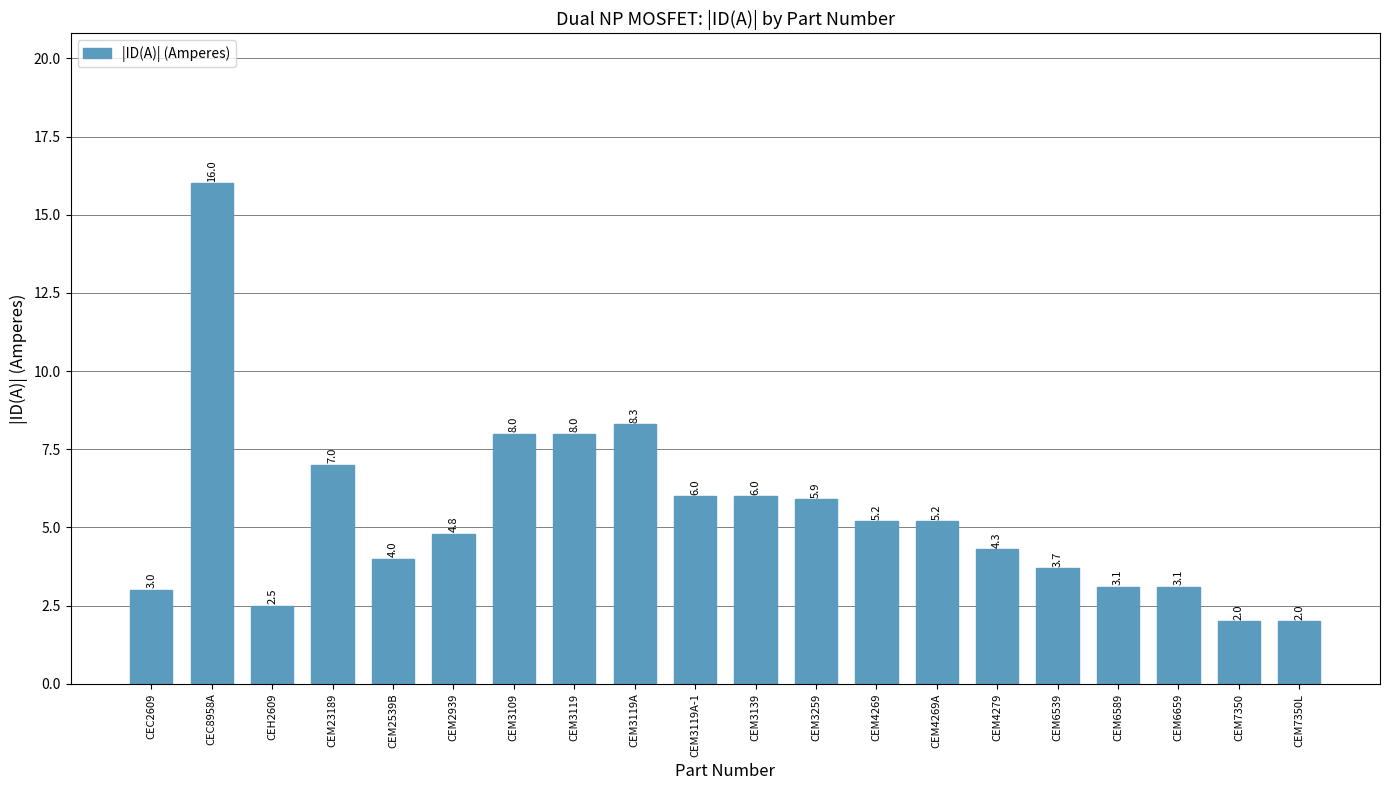

What is the smallest value displayed?

2.0